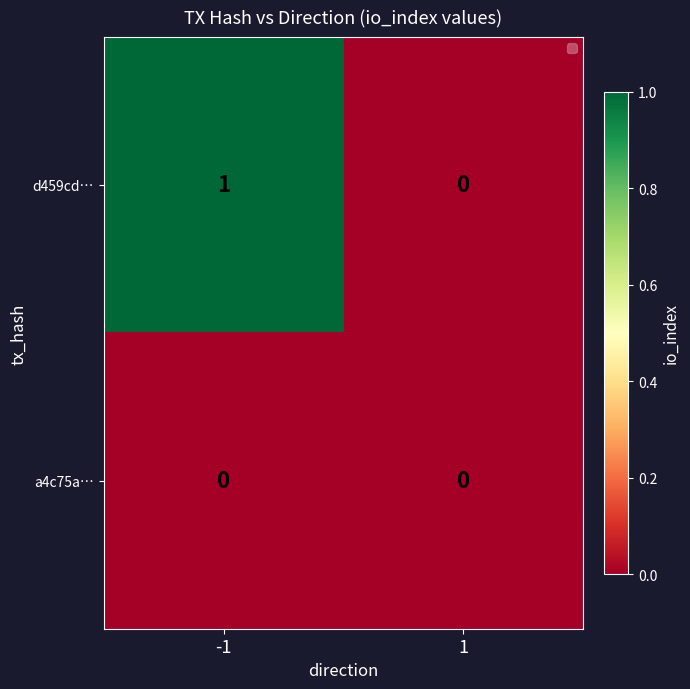

Rank the categories by d459cd… value from highest to lowest.

-1, 1